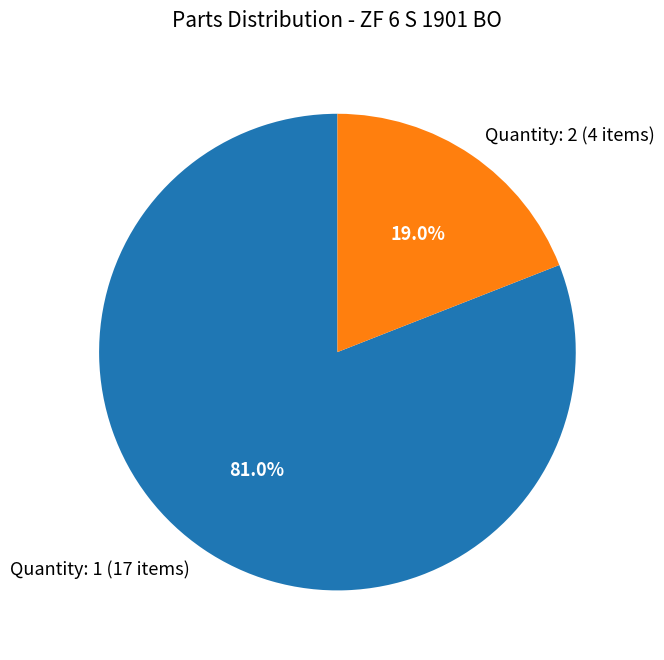

Between Quantity: 1 (17 items) and Quantity: 2 (4 items), which is larger?

Quantity: 1 (17 items)